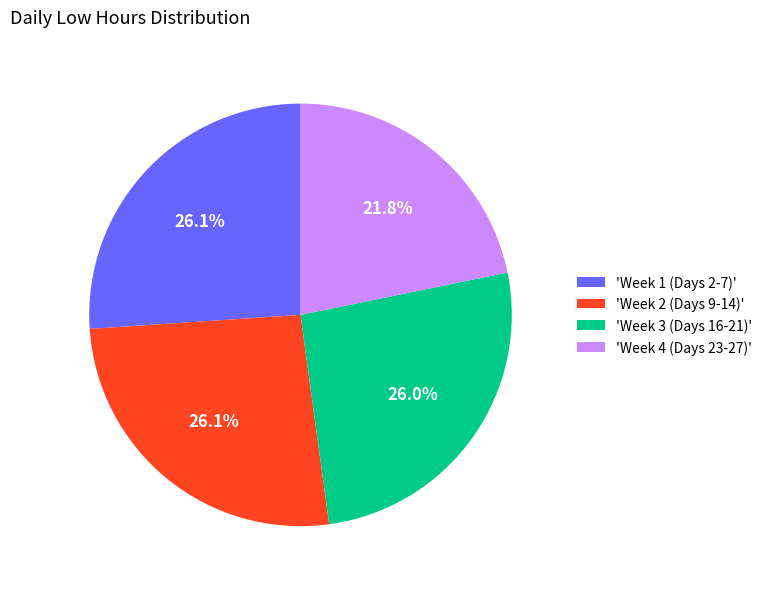

Approximately how many times larger is the value at 'Week 4 (Days 23-27)' compared to 'Week 1 (Days 2-7)'?

0.8